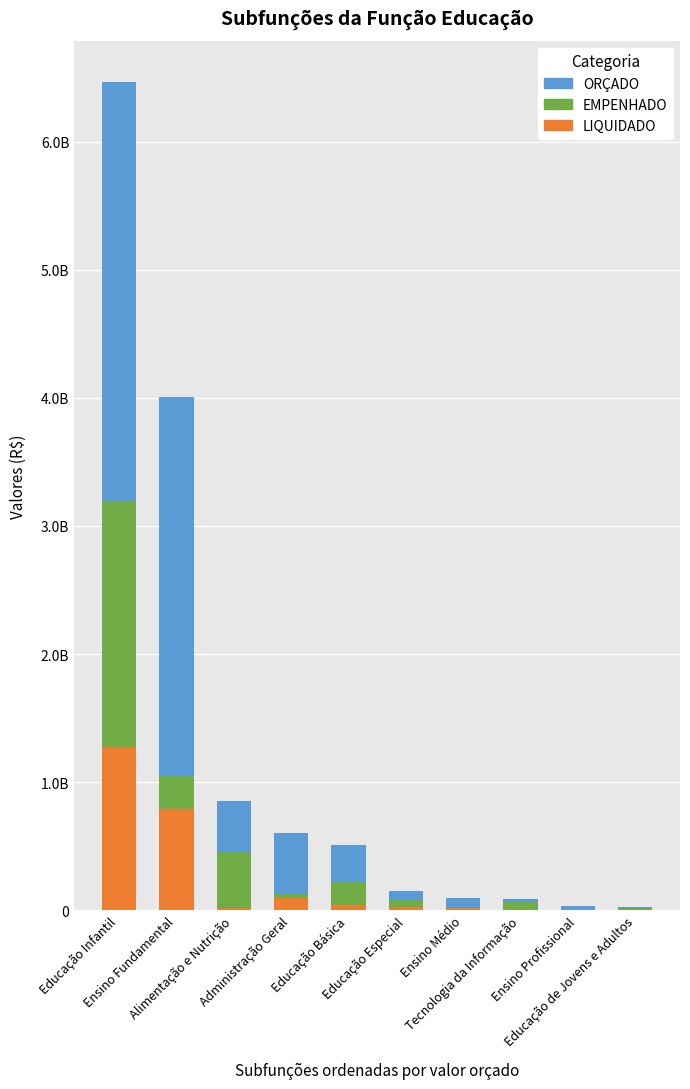

The EMPENHADO series shows 2137537.4 at Ensino Profissional. True or false?

False